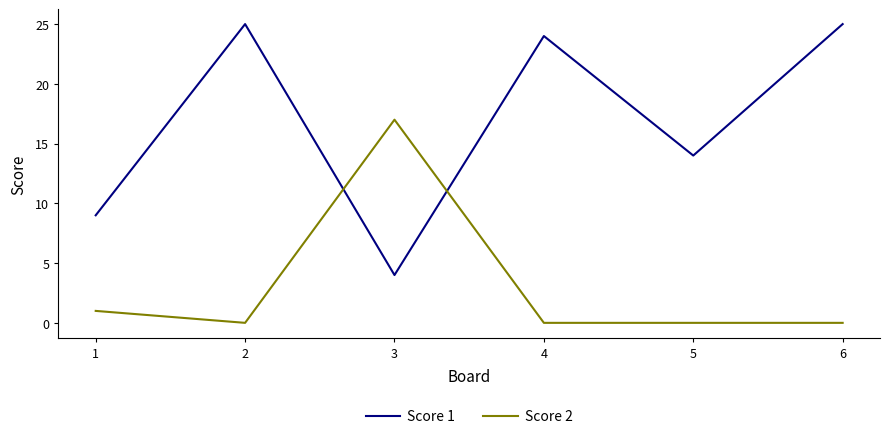

The Score 1 series shows 25 at 2. True or false?

True